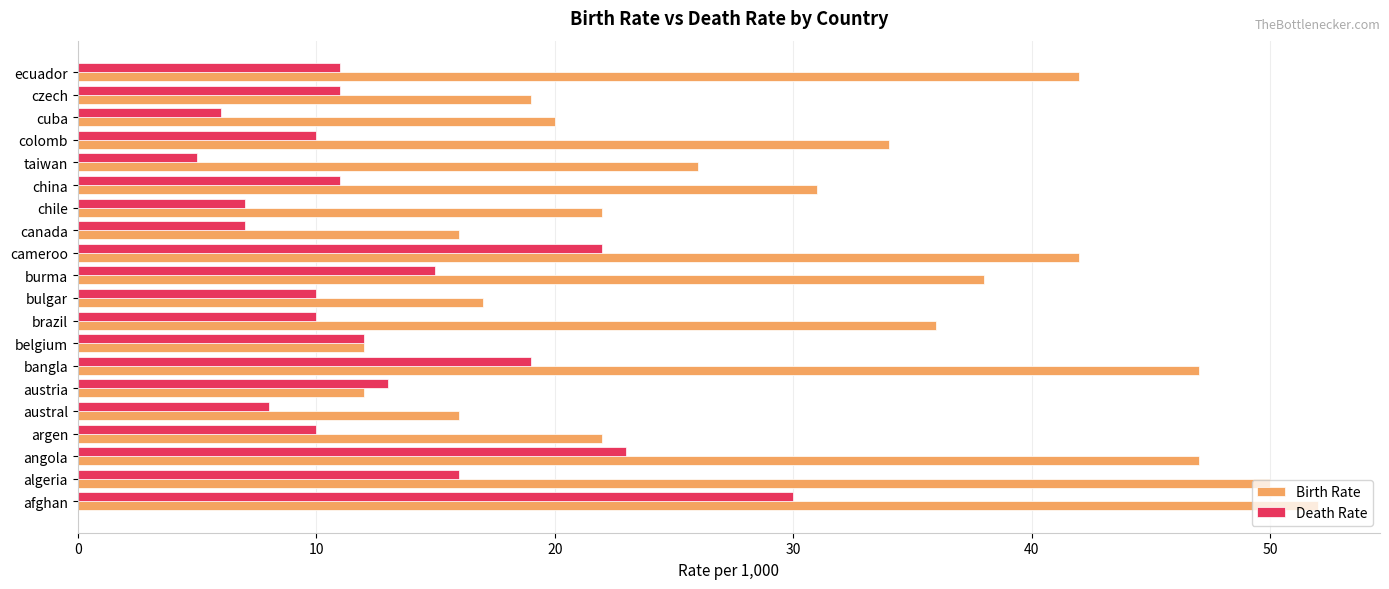

At which category does the chart reach its minimum across all series?

taiwan